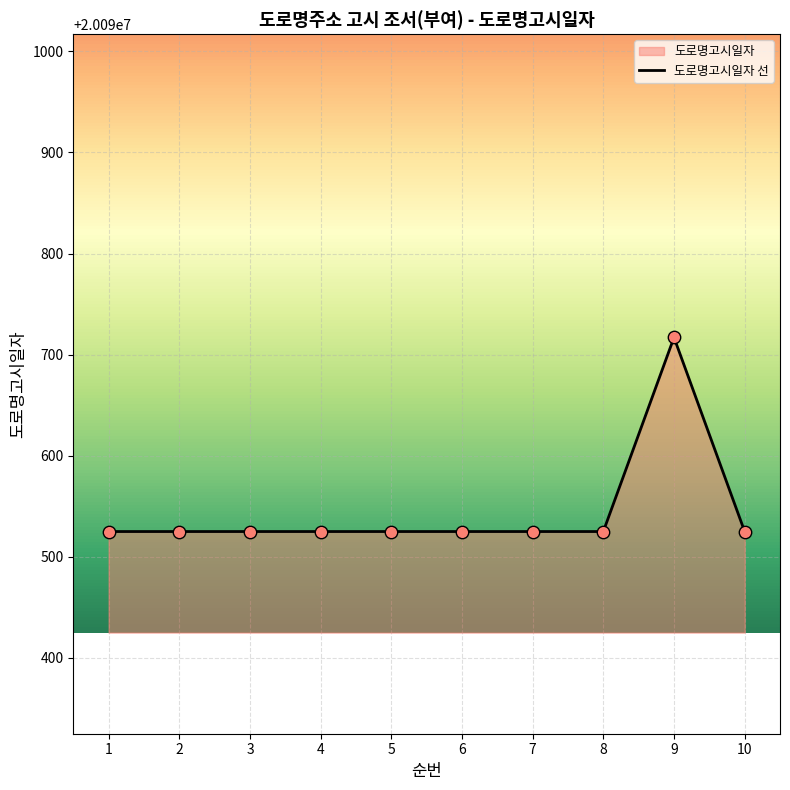

Which has a higher value, 1 or 3?

1